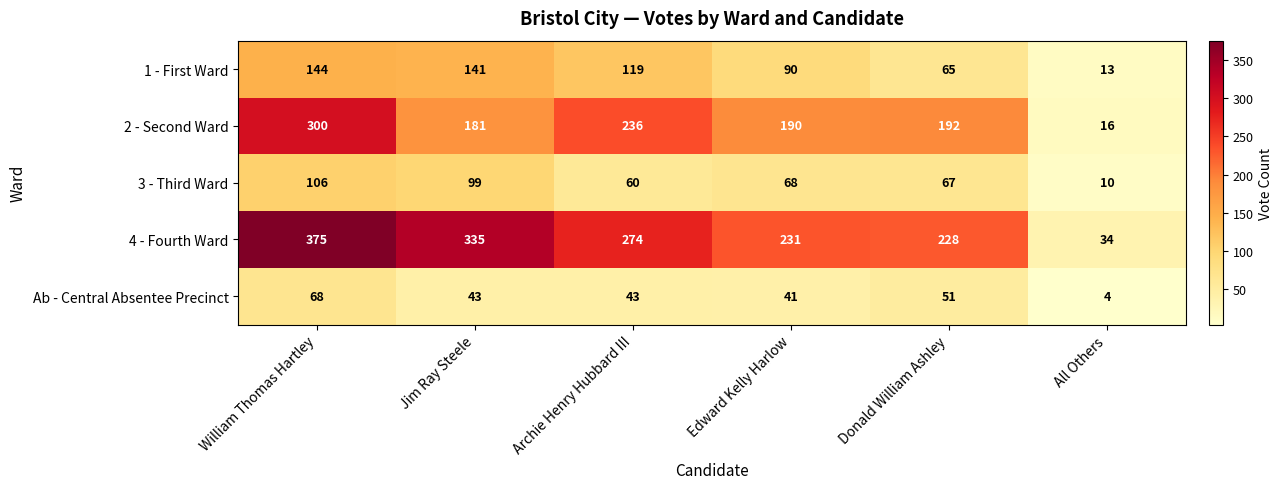

At which label is 4 - Fourth Ward closest to 204?

Donald William Ashley